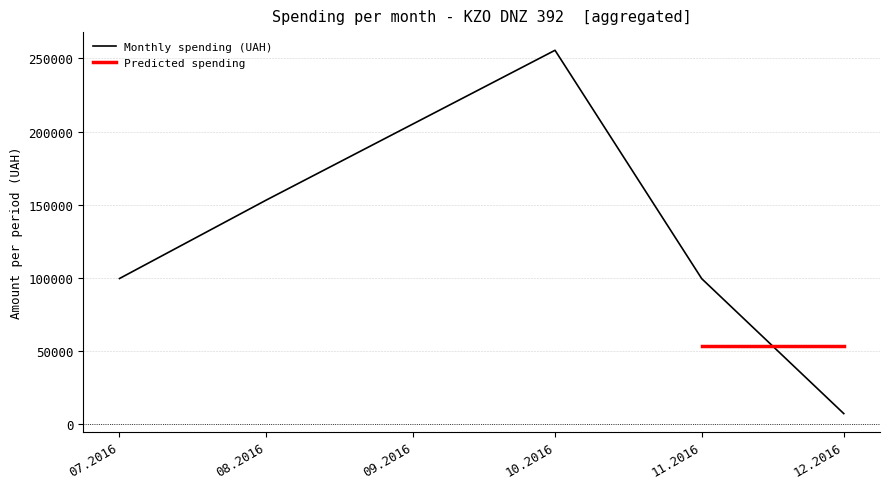

The value of Monthly spending (UAH) at 07.2016 is 99458.9. True or false?

True